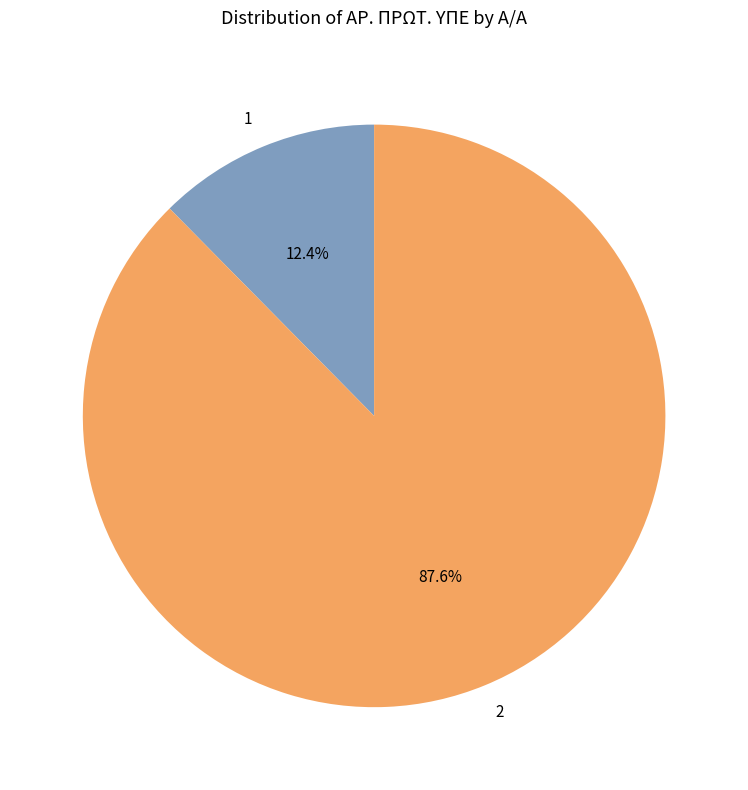

Combined, what portion of the pie is 2 and 1?

100.0%